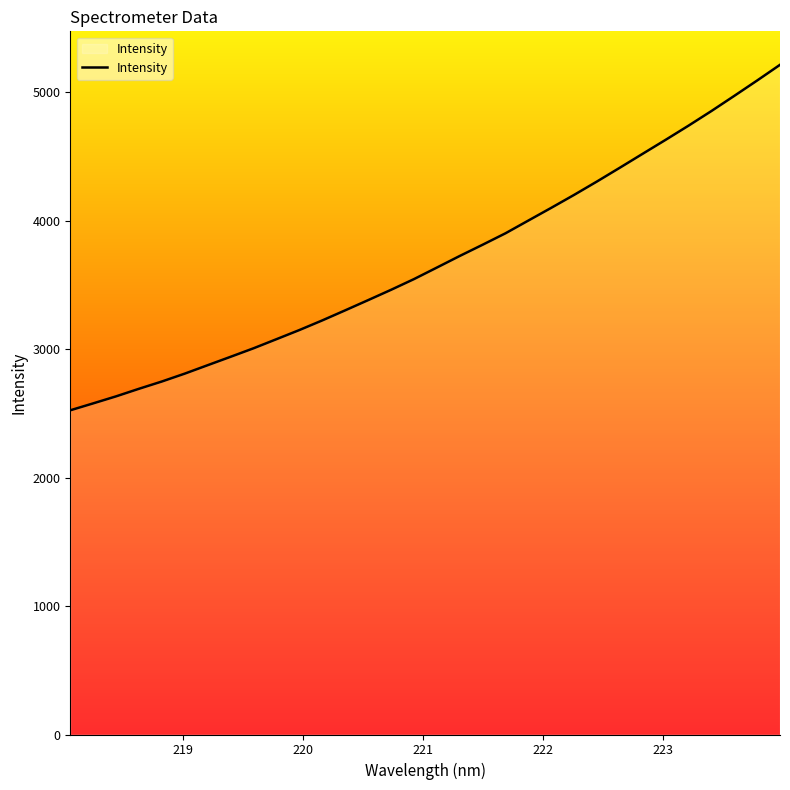

What is the difference between the maximum and minimum values?

2690.0